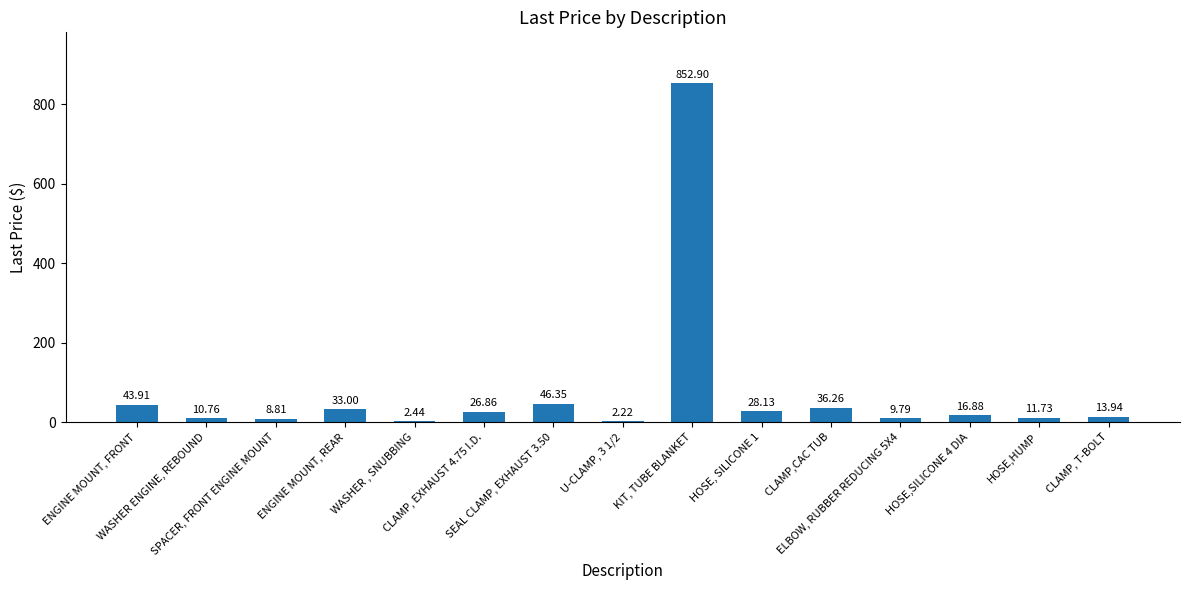

Where does the data first go above 16?

ENGINE MOUNT, FRONT